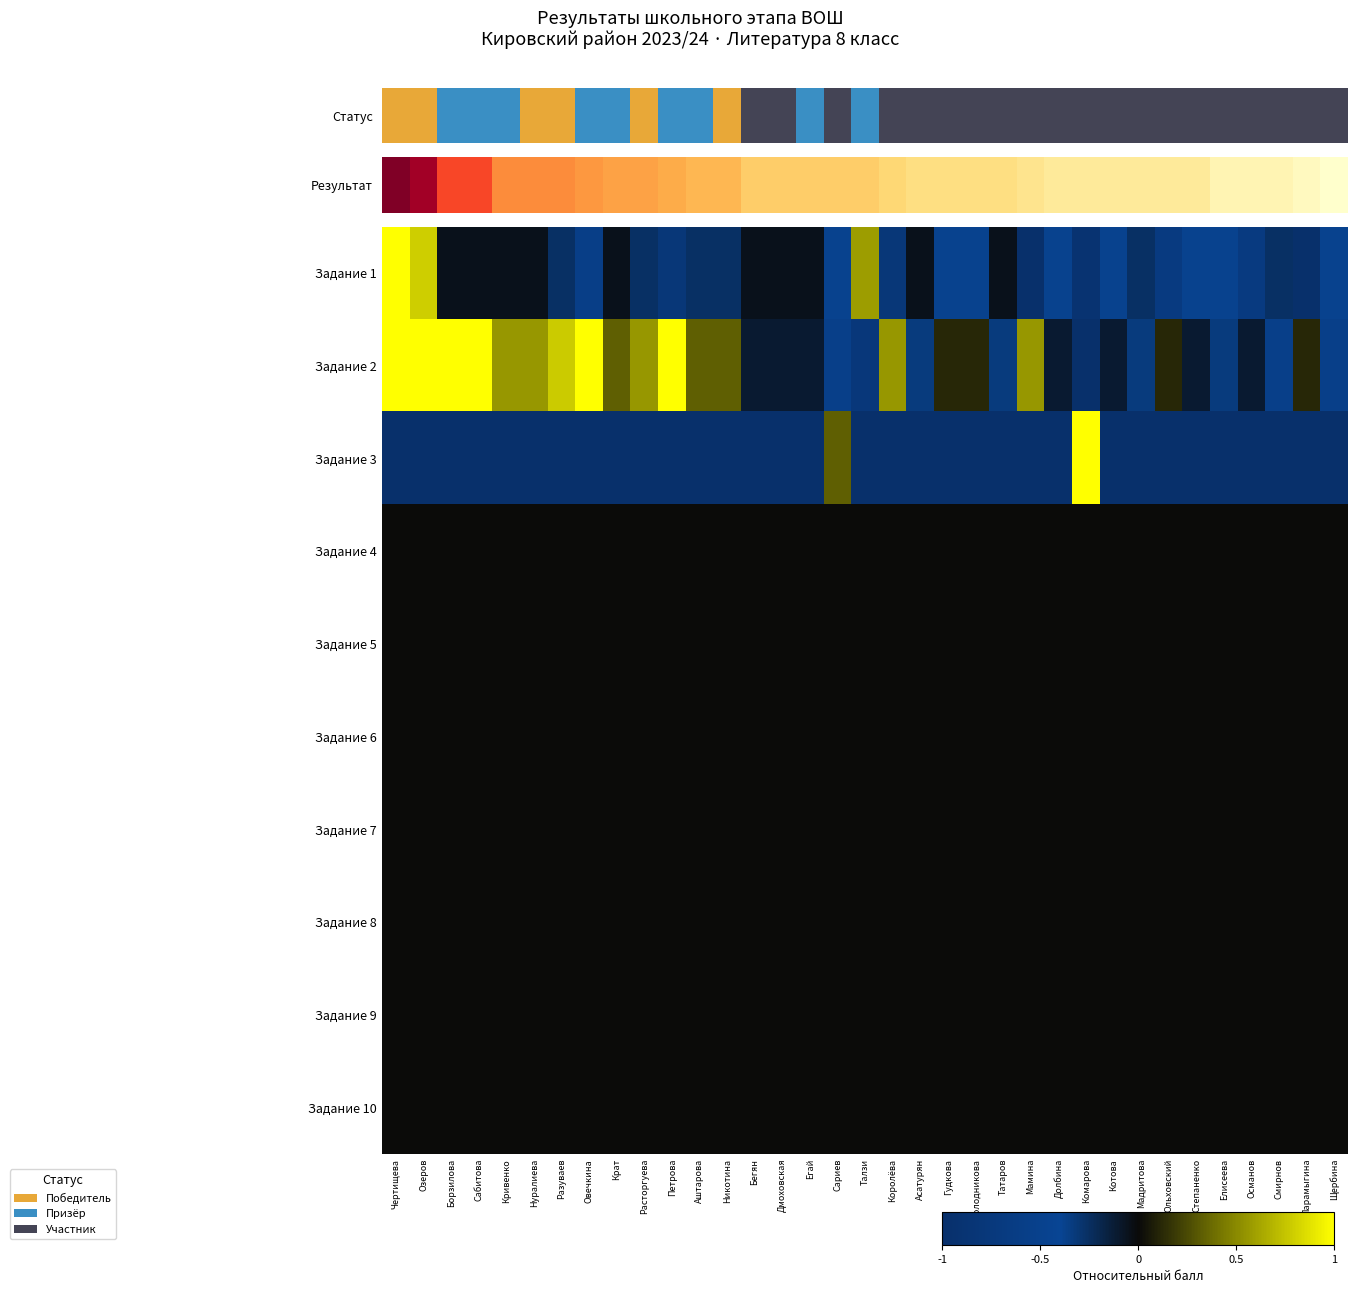

Rank the series at Сабитова from lowest to highest value.

Задание 3, Задание 1, Задание 4, Задание 5, Задание 6, Задание 7, Задание 8, Задание 9, Задание 10, Задание 2